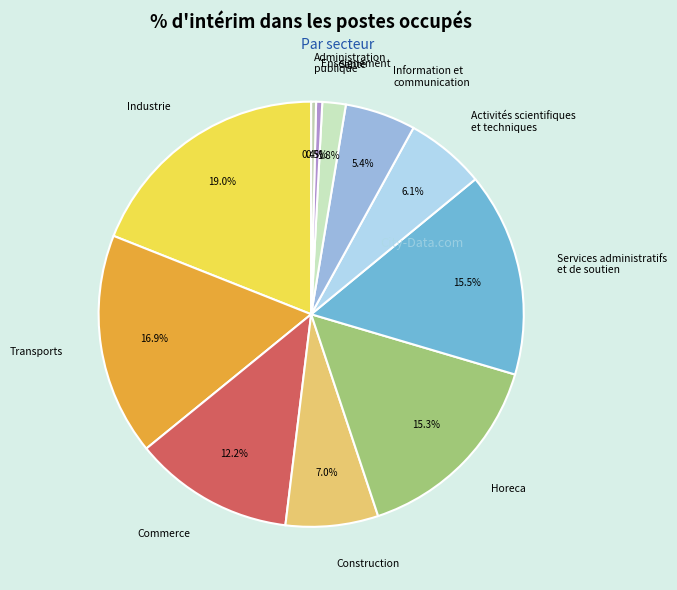

Which has a higher value, Transports or Santé?

Transports